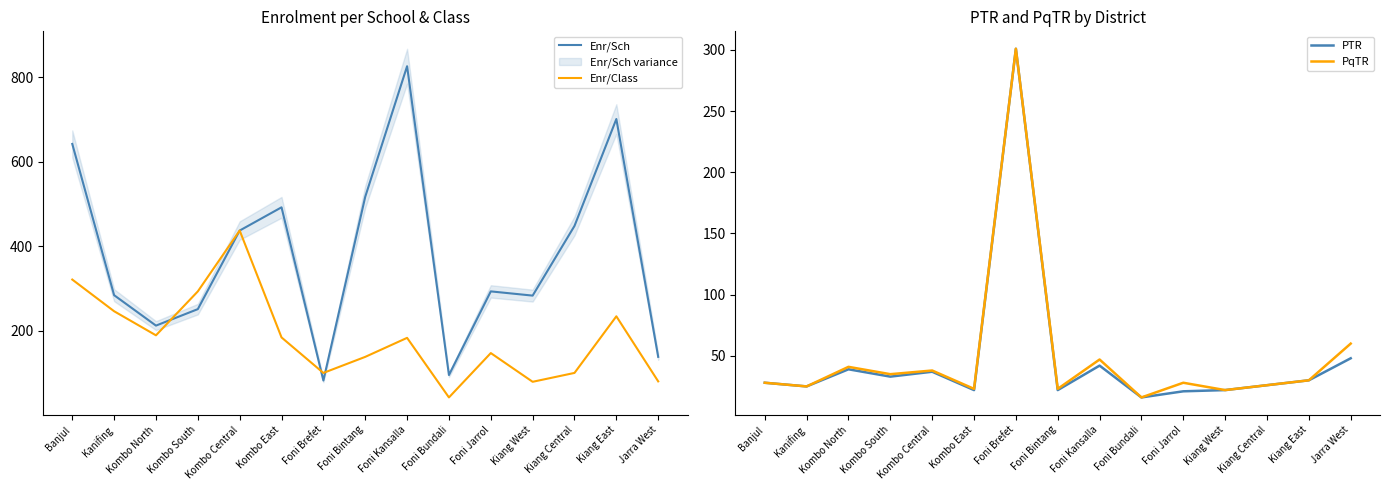

At which category does Enr/Sch reach its first local peak?

Kombo East